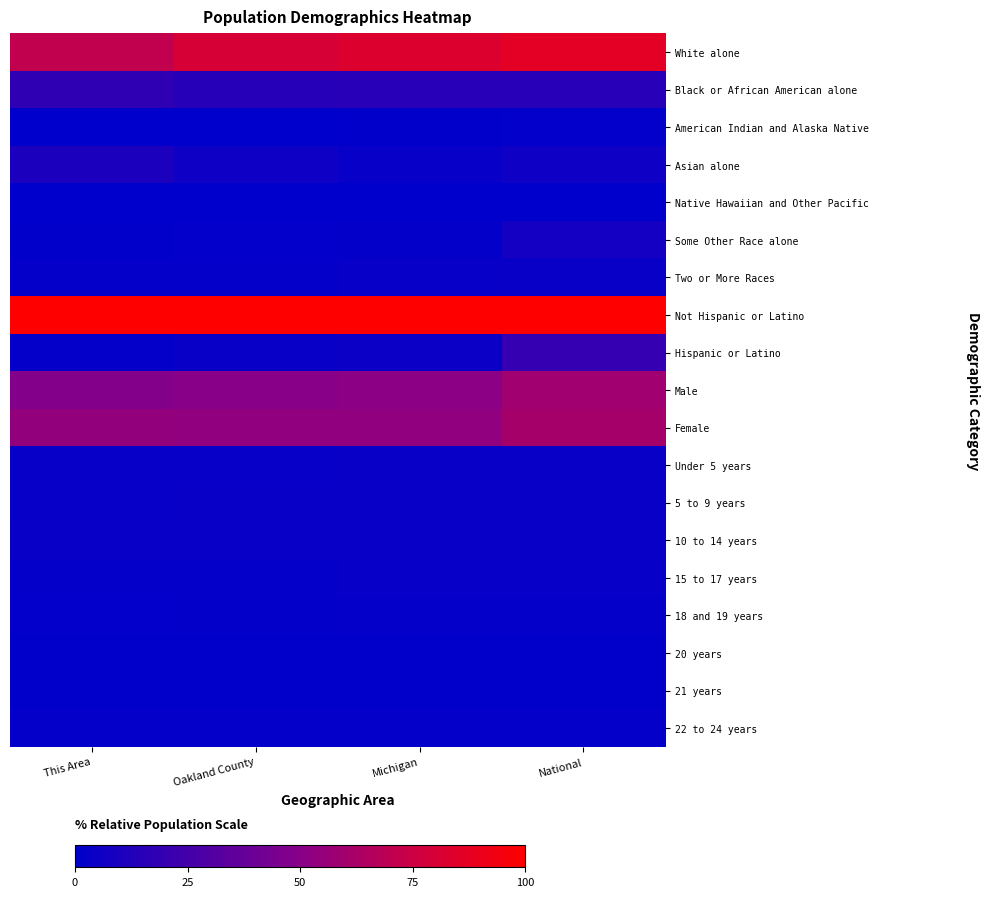

What is the total value across all series at Michigan?

331.4